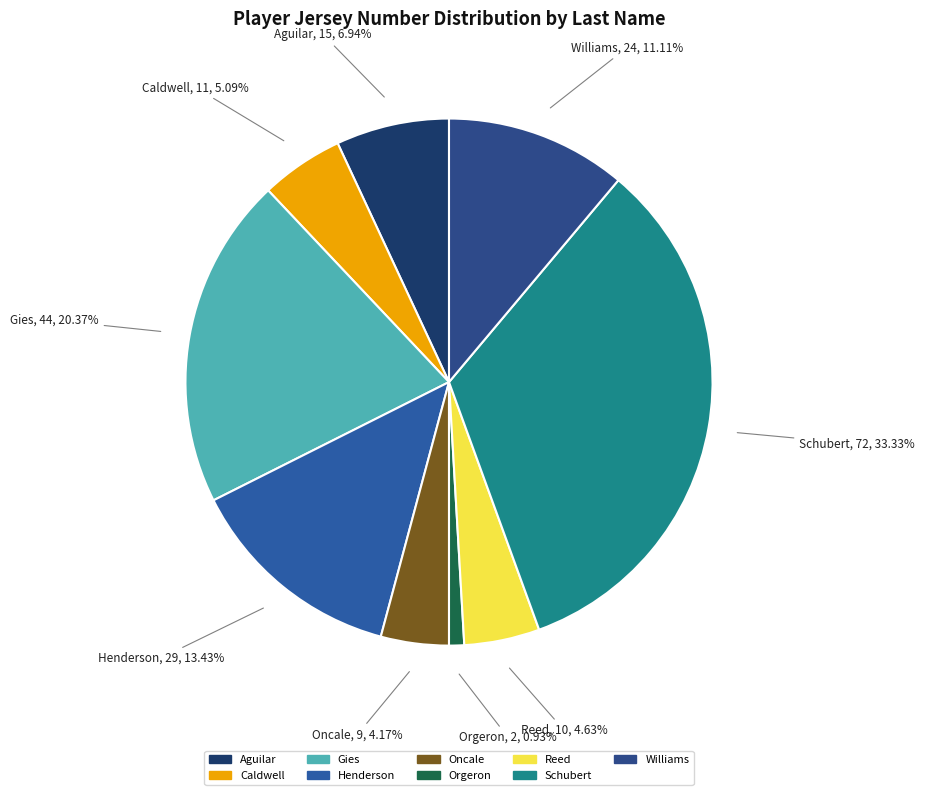

Approximately how many times larger is the value at Schubert compared to Gies?

1.6